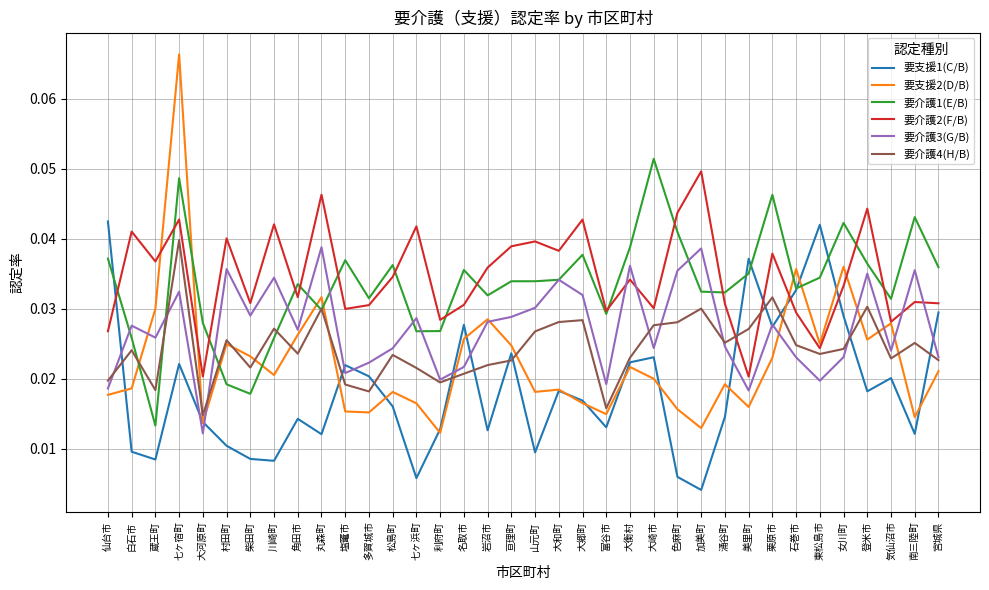

At which category does 要介護4(H/B) reach its first local valley?

蔵王町